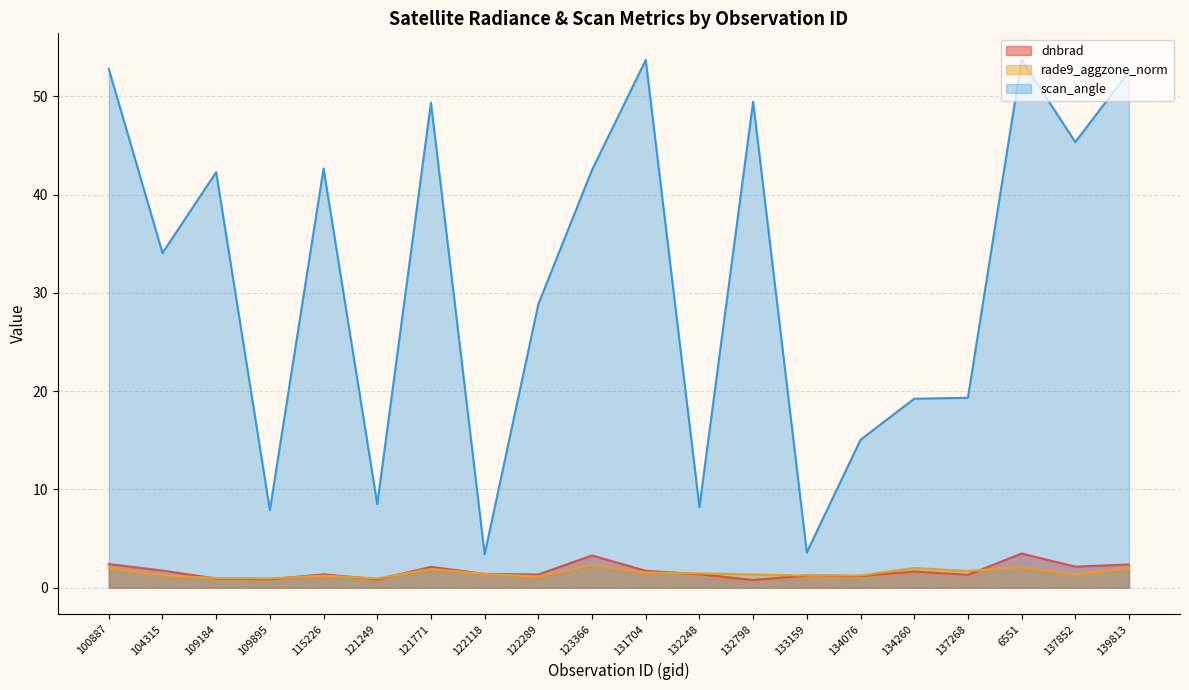

At which category does the chart reach its minimum across all series?

132798